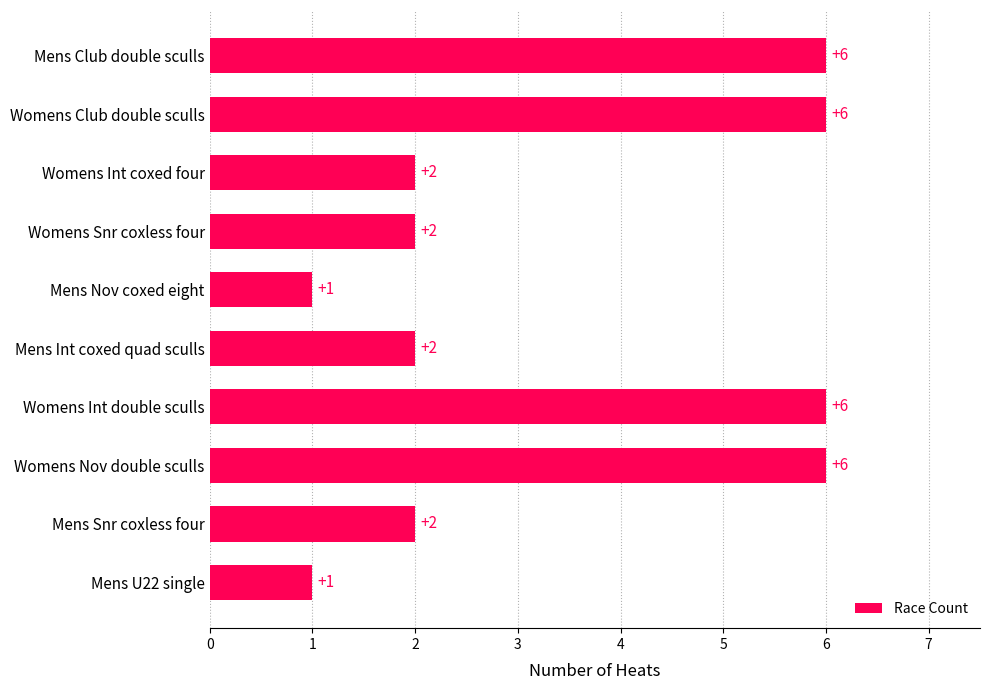

What is the label of the 10th bar from the top?

Mens U22 single